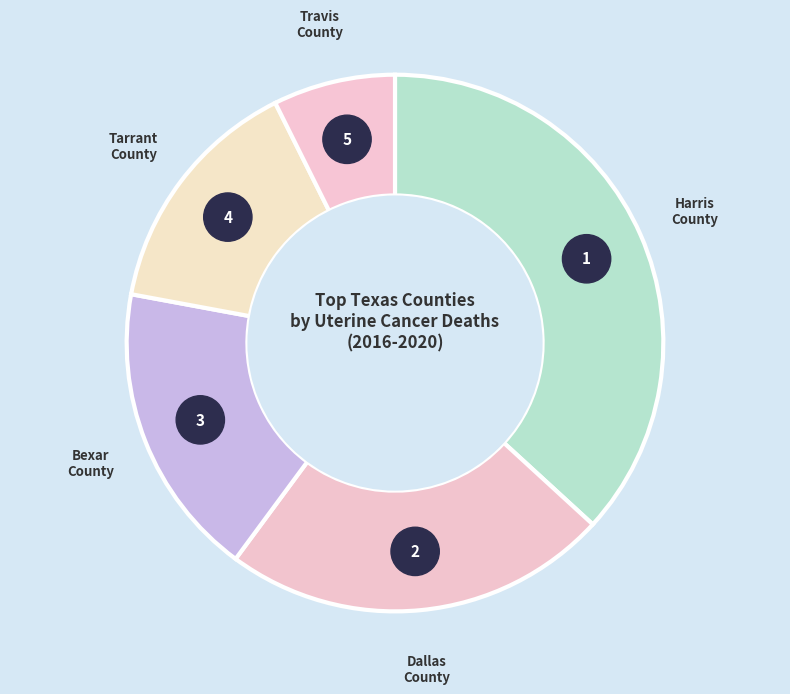

What percentage is NOT represented by Bexar County?

82.2%